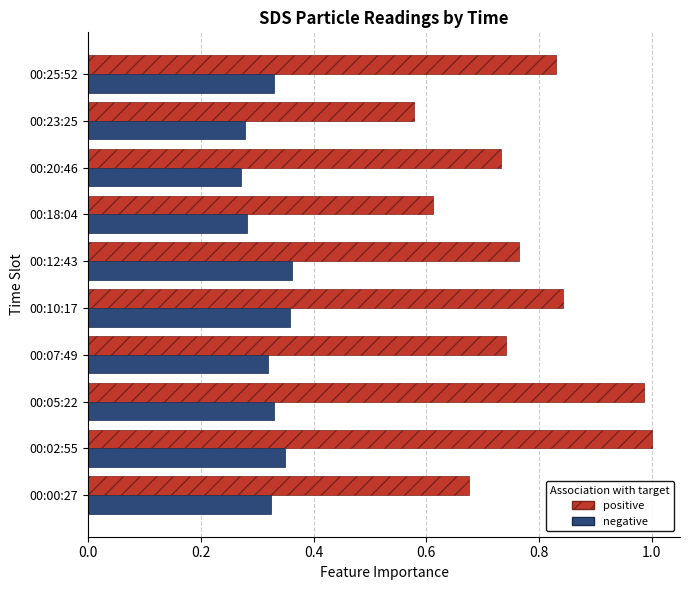

What is the total value across all series at 00:12:43?

1.1